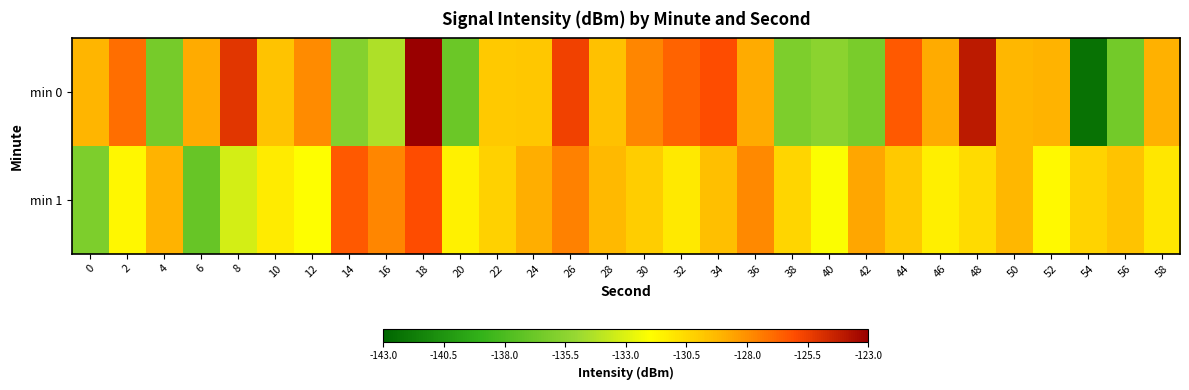

Which series has the largest range (max minus min)?

min 0